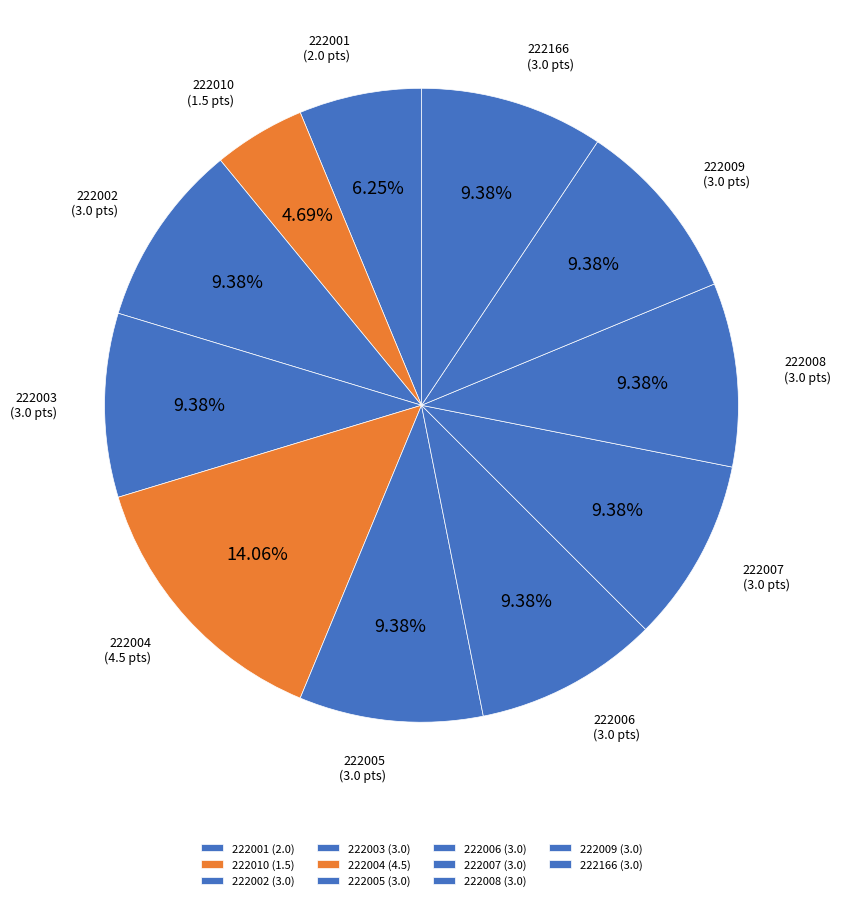

How many segments does this pie chart have?

11